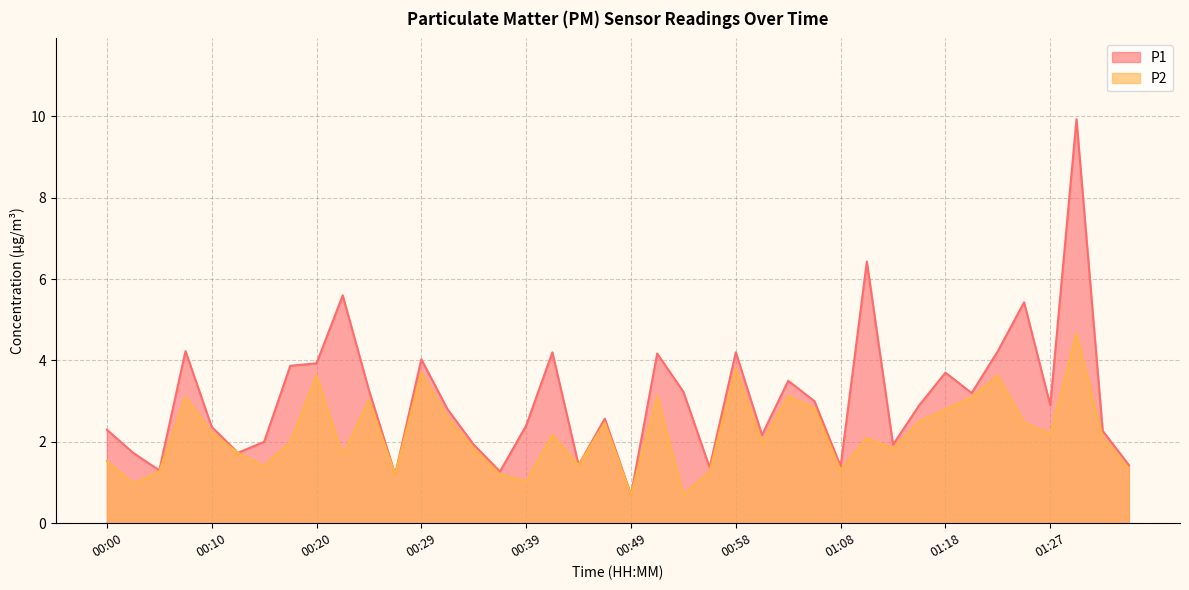

What is the sum of all P2 values?

87.8